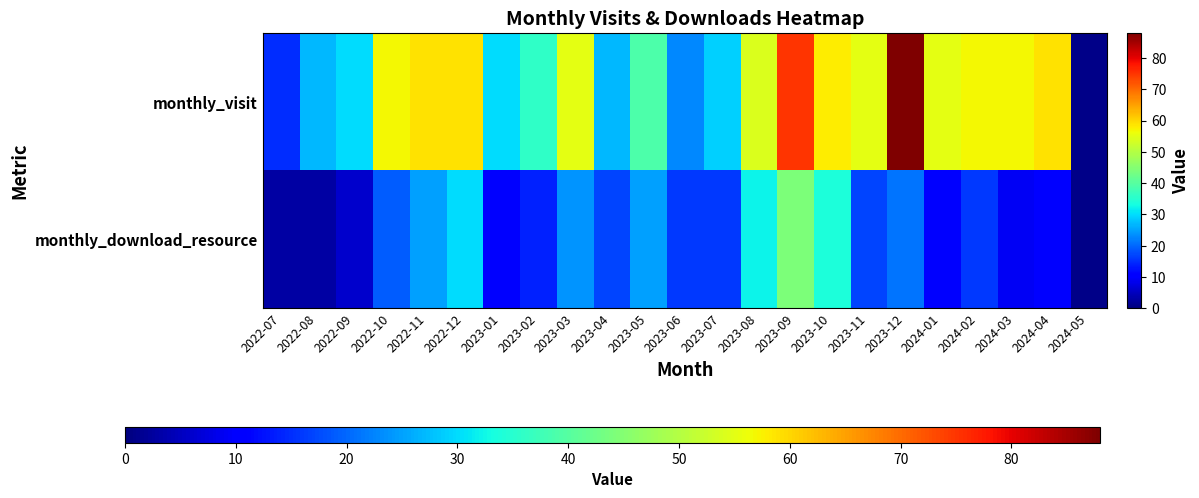

Rank the series by their maximum value, from highest to lowest.

monthly_visit, monthly_download_resource